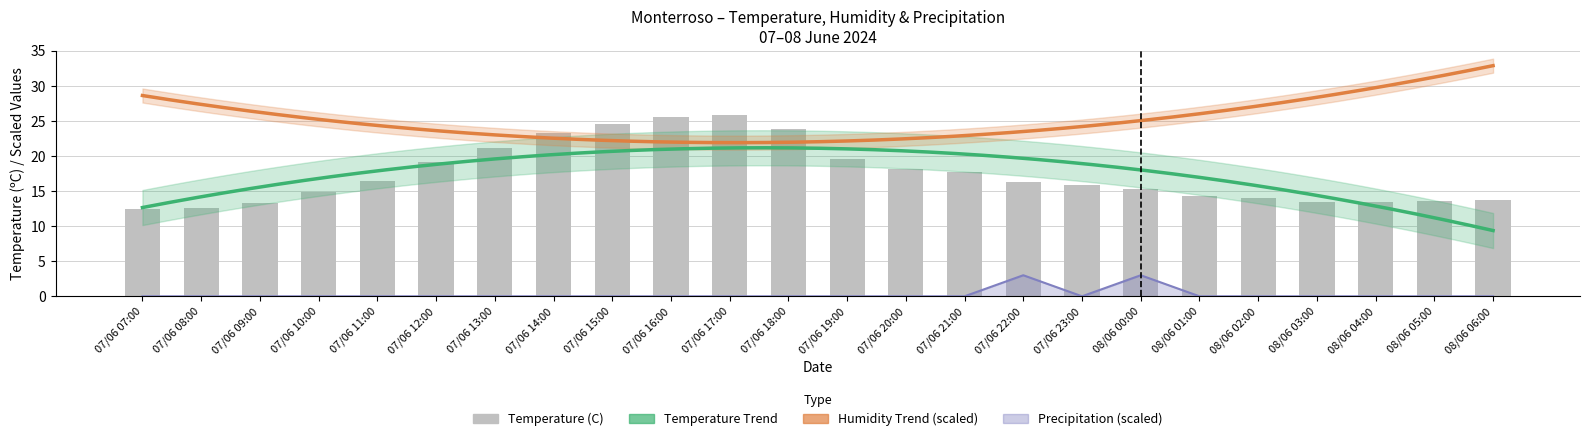

What is the total value across all series at 08/06 02:00?

14.0